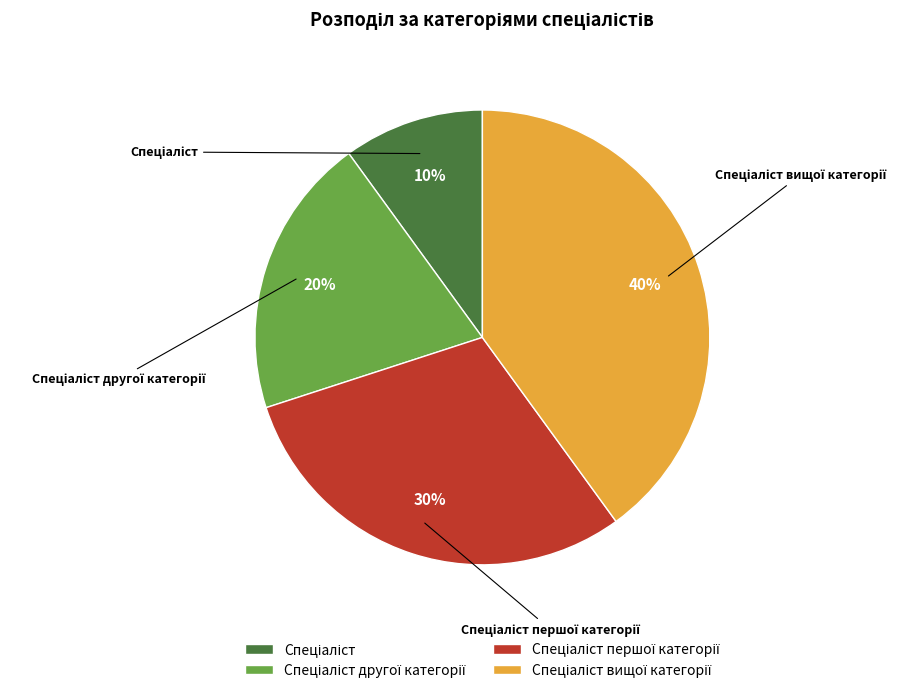

Is there any slice that represents more than half of the pie?

No